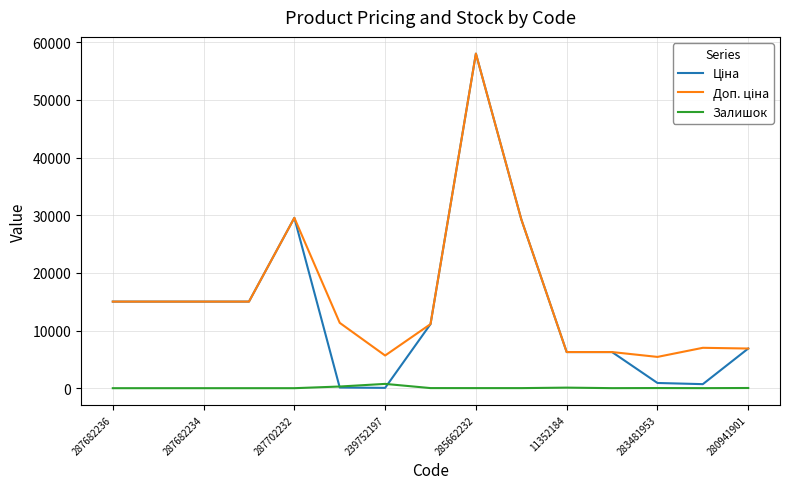

What is the greatest value displayed?

58037.0